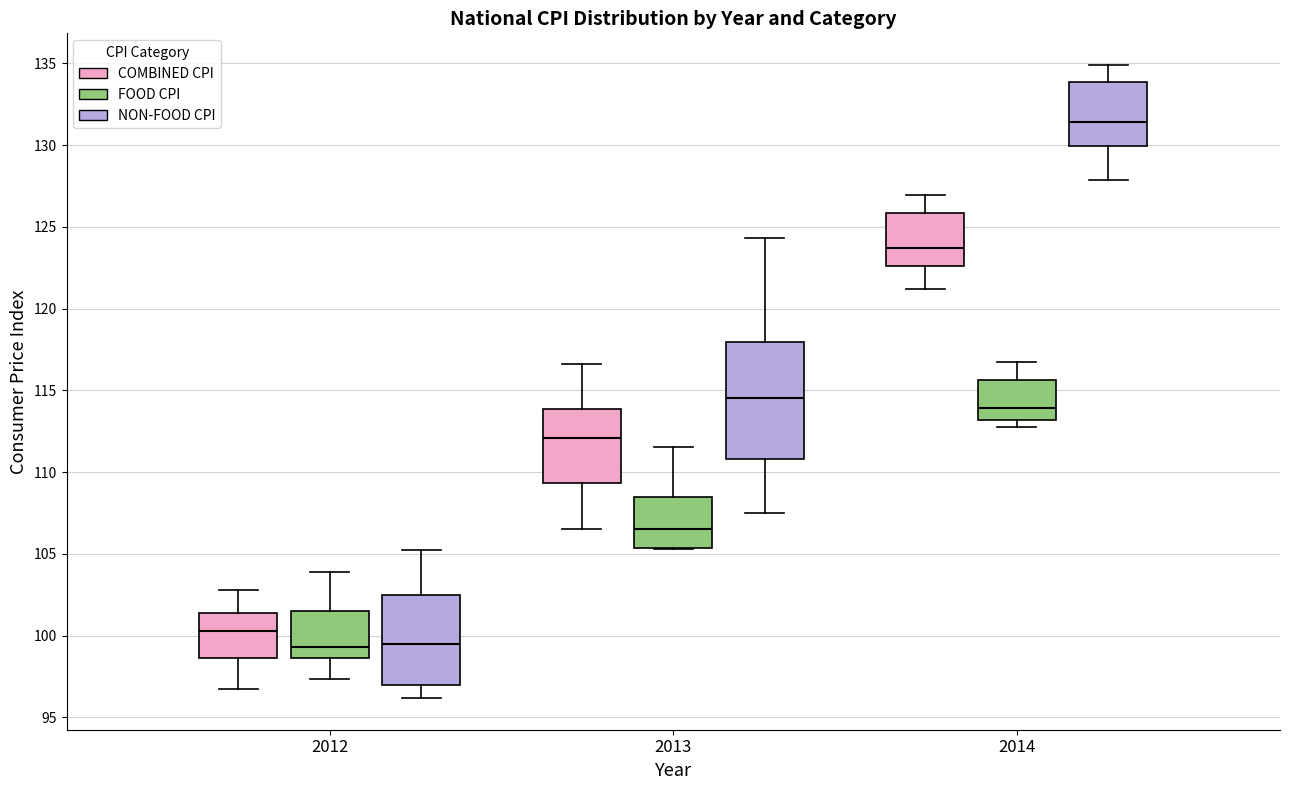

Which box is the tallest, from its lower edge to its upper edge?

2013 (NON-FOOD CPI)